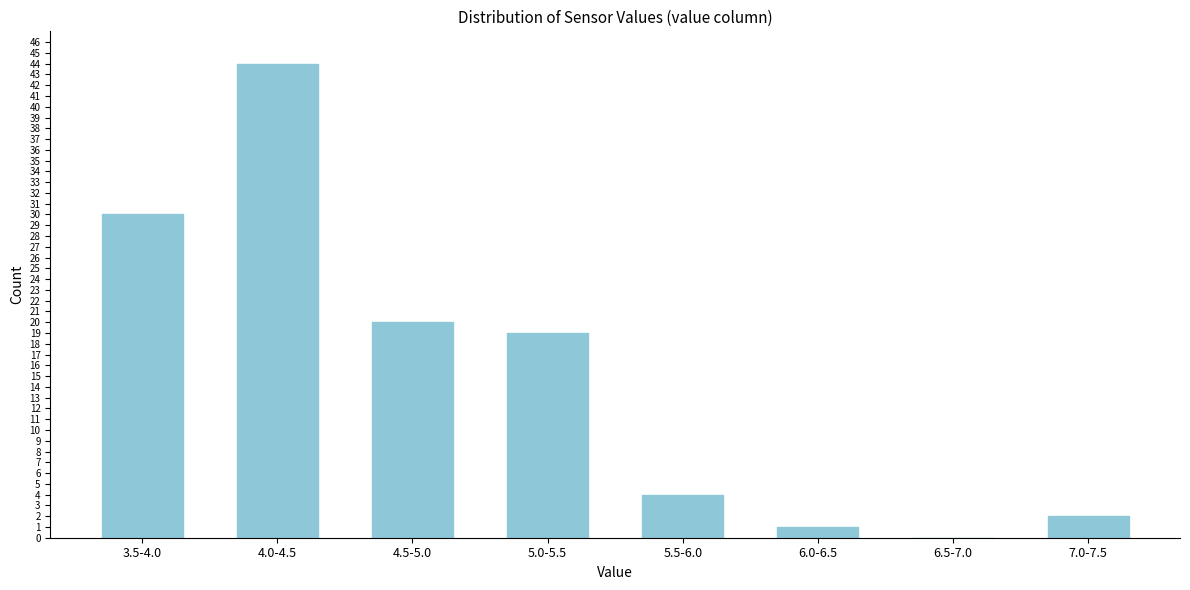

Reading left to right, list all the values displayed in this chart.

3.5-4.0=30	4.0-4.5=44	4.5-5.0=20	5.0-5.5=19	5.5-6.0=4	6.0-6.5=1	6.5-7.0=0	7.0-7.5=2